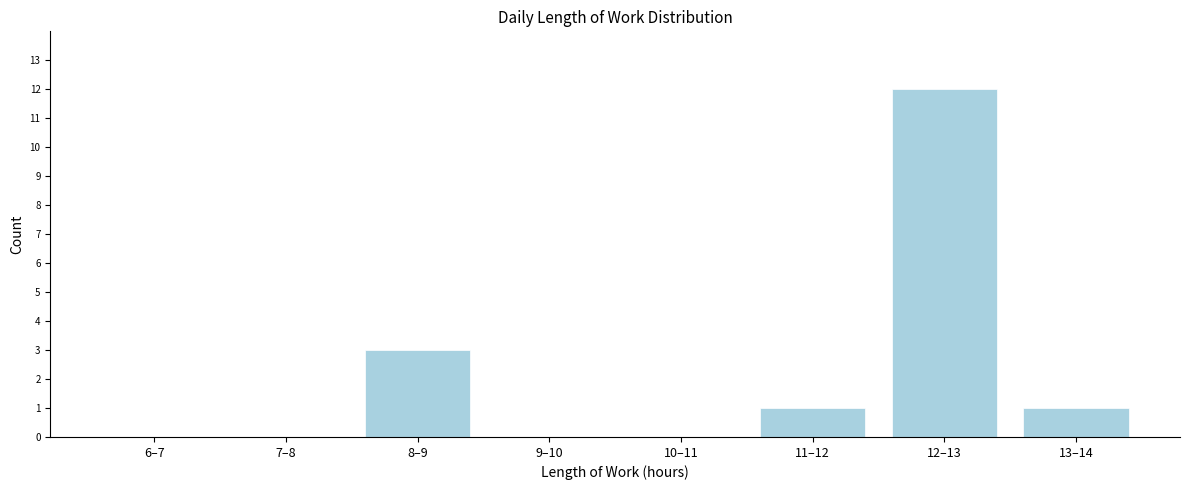

Reading left to right, what are all the values shown in this chart?

6–7=0	7–8=0	8–9=3	9–10=0	10–11=0	11–12=1	12–13=12	13–14=1